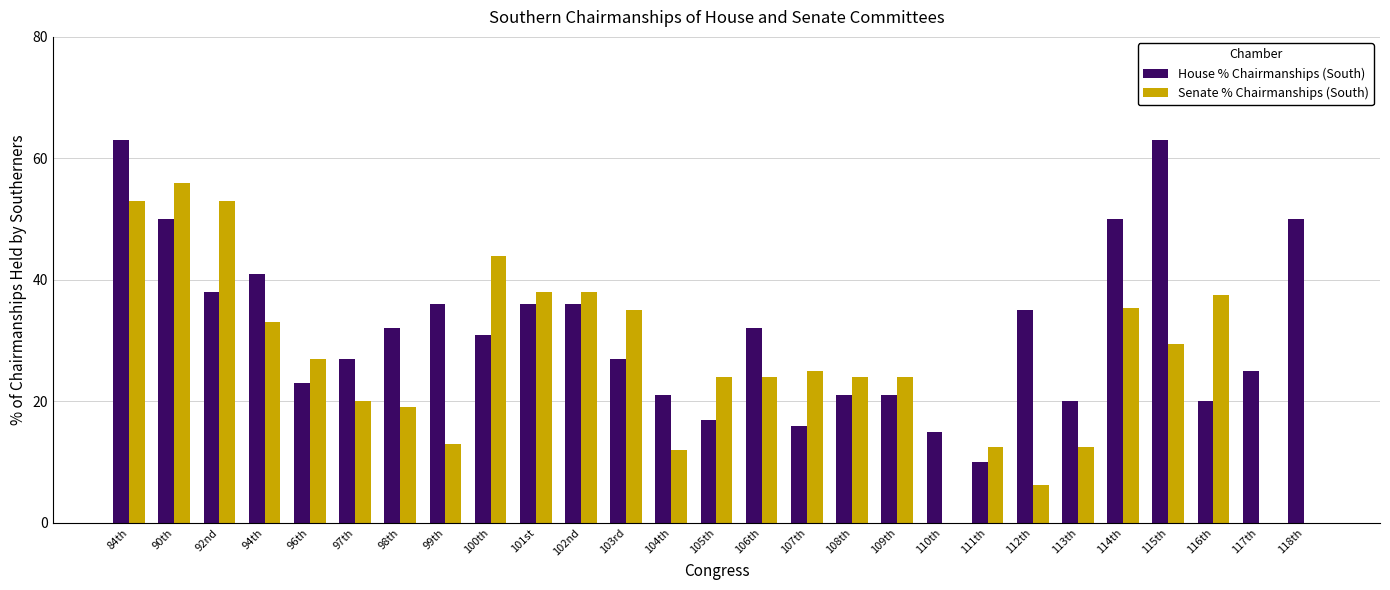

Does the chart contain stacked bars?

No